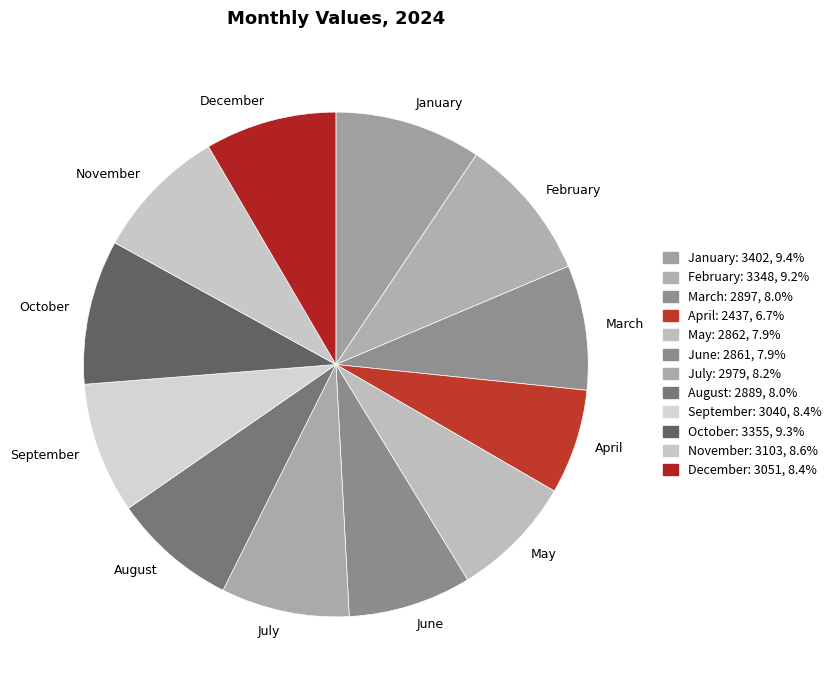

Is it true that January is 20% of the pie?

False